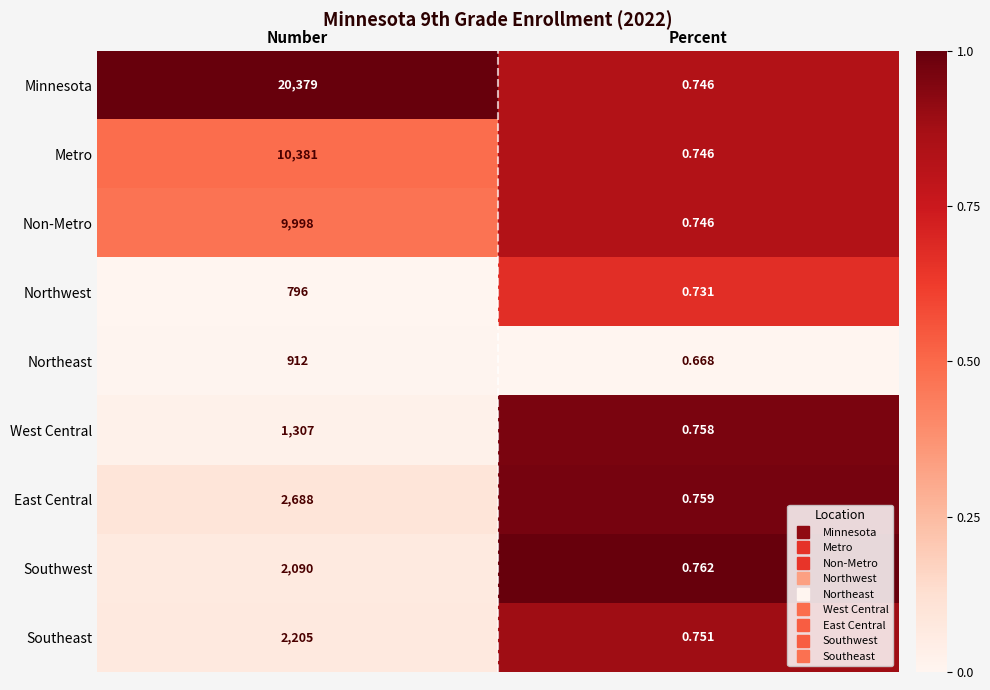

List the series in order of their peak value, highest first.

Minnesota, Metro, Non-Metro, East Central, Southeast, Southwest, West Central, Northeast, Northwest